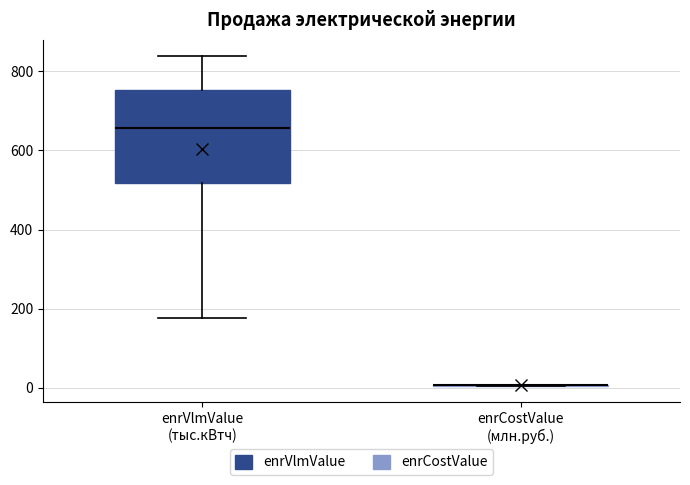

Where does the upper whisker of the box for enrVlmValue (тыс.кВтч) end on the y-axis? The values are not printed on the chart, so give them approximately, as read against the axis.

840